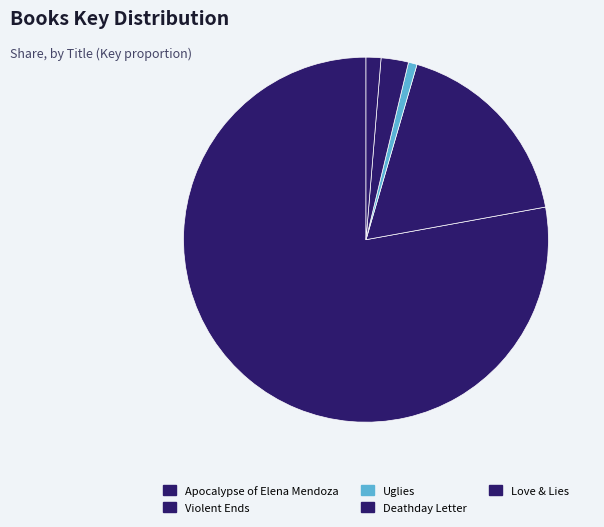

Do Violent Ends and Uglies together represent more than half of the pie?

No